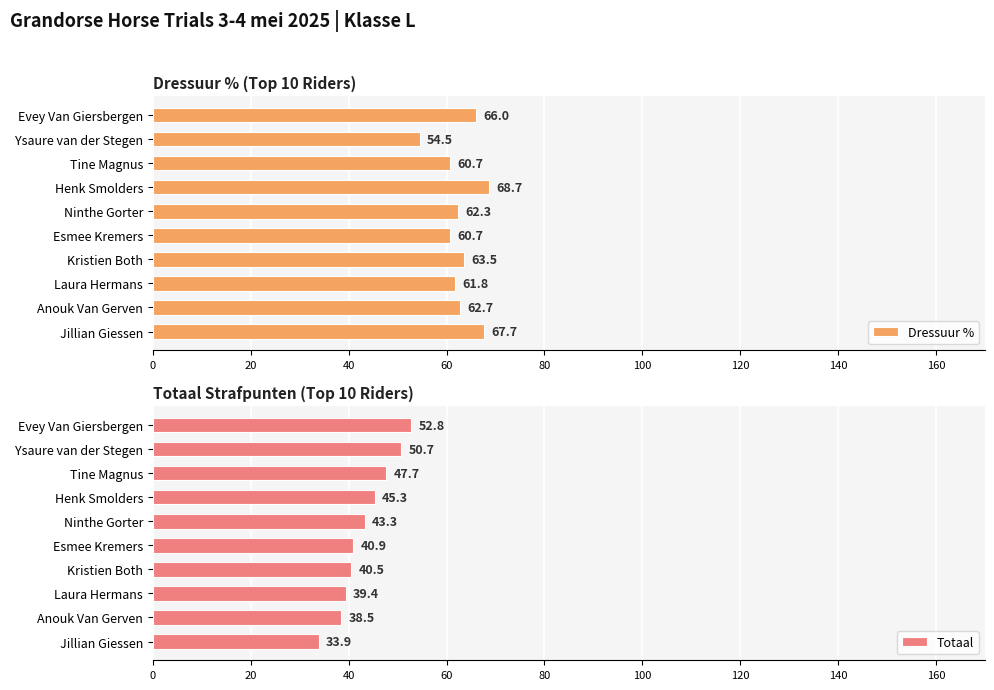

List the series in order of their peak value, highest first.

Dressuur %, Totaal